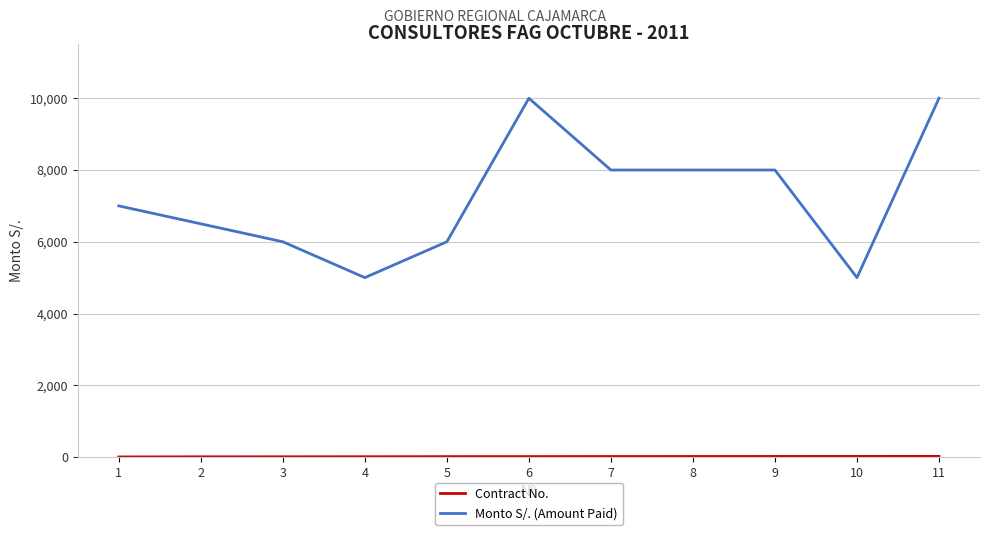

What is the highest value of the Monto S/. (Amount Paid) series?

10000